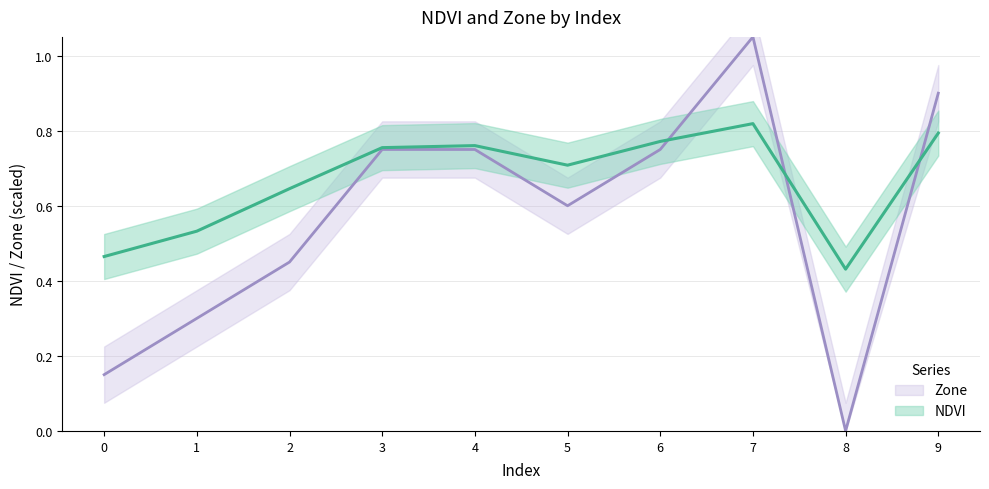

Is it true that NDVI equals 0.2 at 1?

False